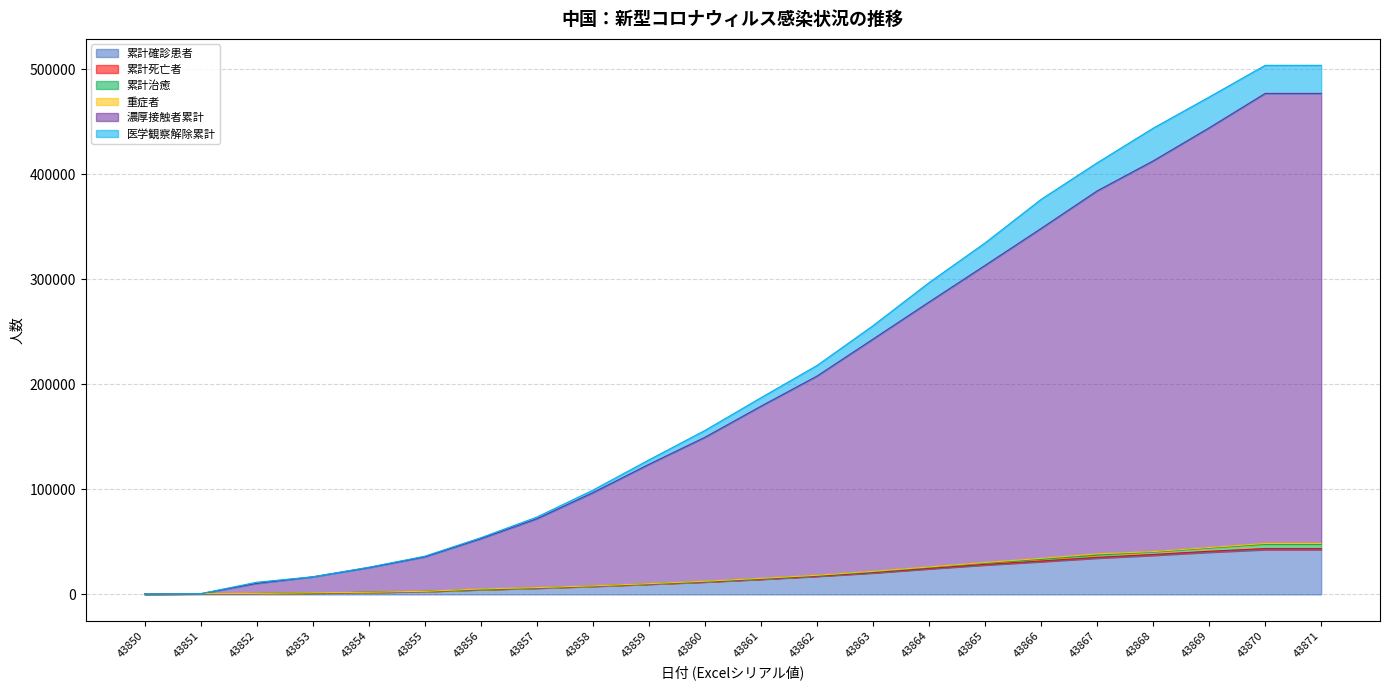

At which category is the sum across all series the highest?

43870